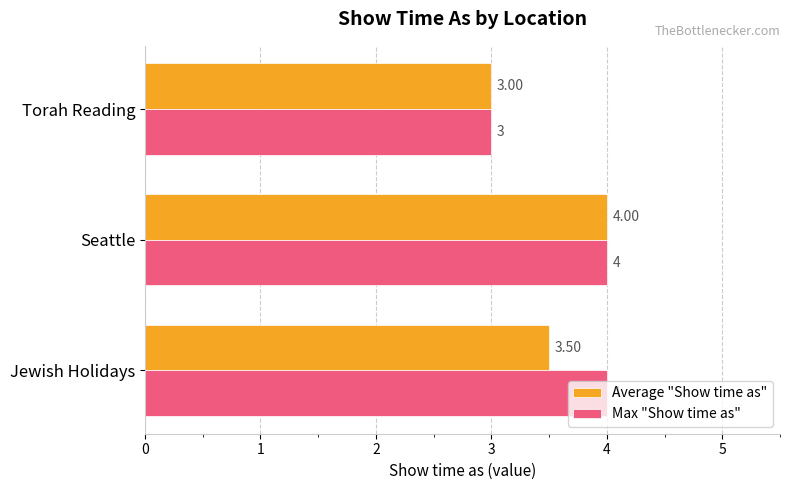

At which label does Average "Show time as" reach its minimum?

Torah Reading